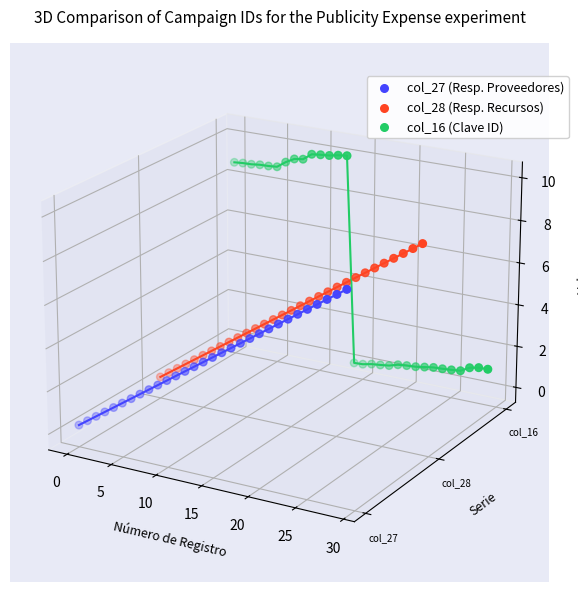

Which series has the largest Y range (max minus min)?

col_16 (Clave ID)